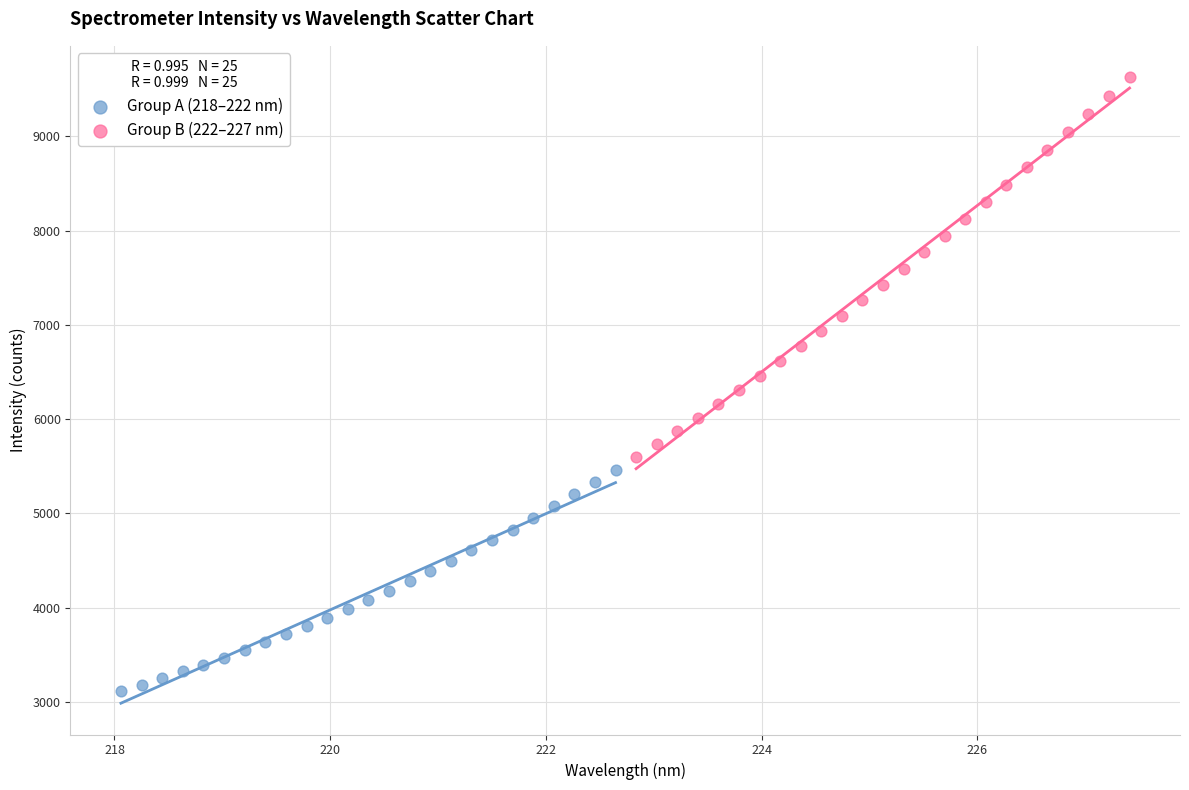

Which series reaches the maximum Y coordinate?

Group B (222–227 nm)